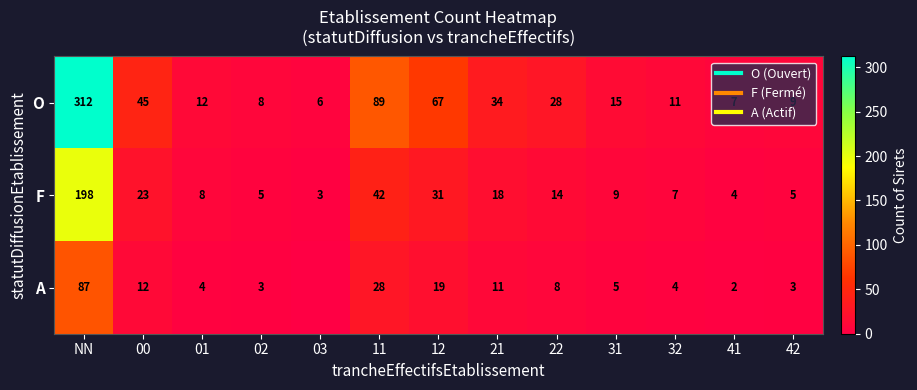

List the labels in order of O value, largest first.

NN, 11, 12, 00, 21, 22, 31, 01, 32, 42, 02, 41, 03